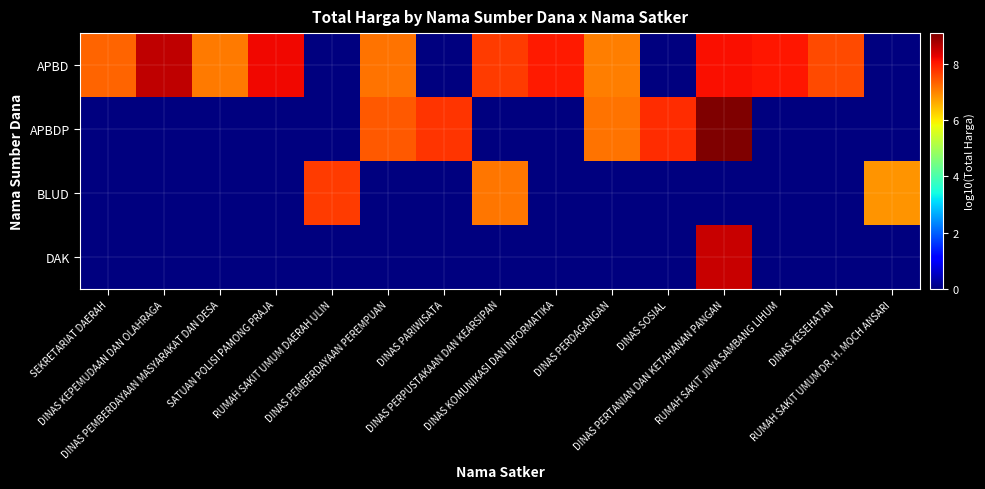

Rank the series at SEKRETARIAT DAERAH from lowest to highest value.

APBDP, BLUD, DAK, APBD